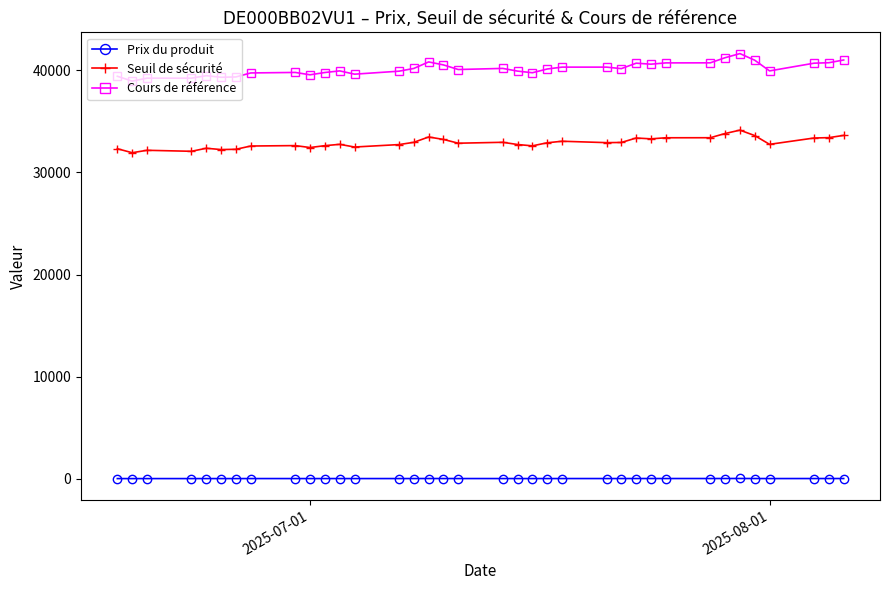

What is the smallest value displayed?

28.9